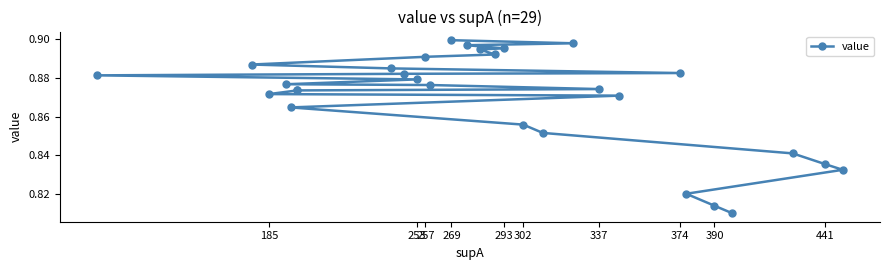

What value does the data have at 185?

0.9